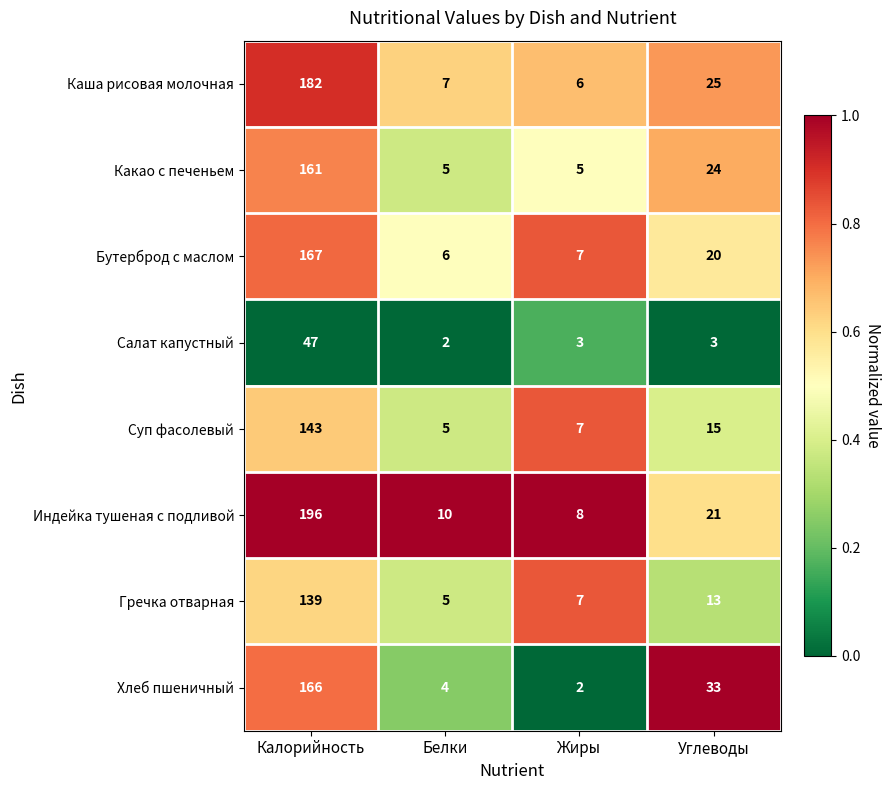

What is the difference between the maximum and minimum values in the Суп фасолевый series?

138